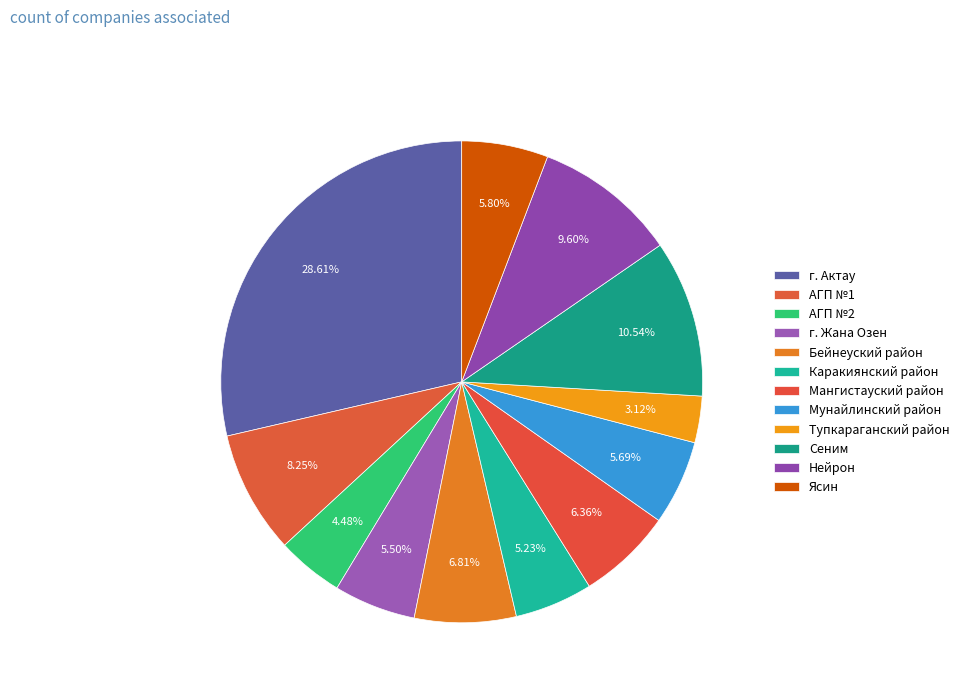

Does Каракиянский район account for over 50% of the chart?

No